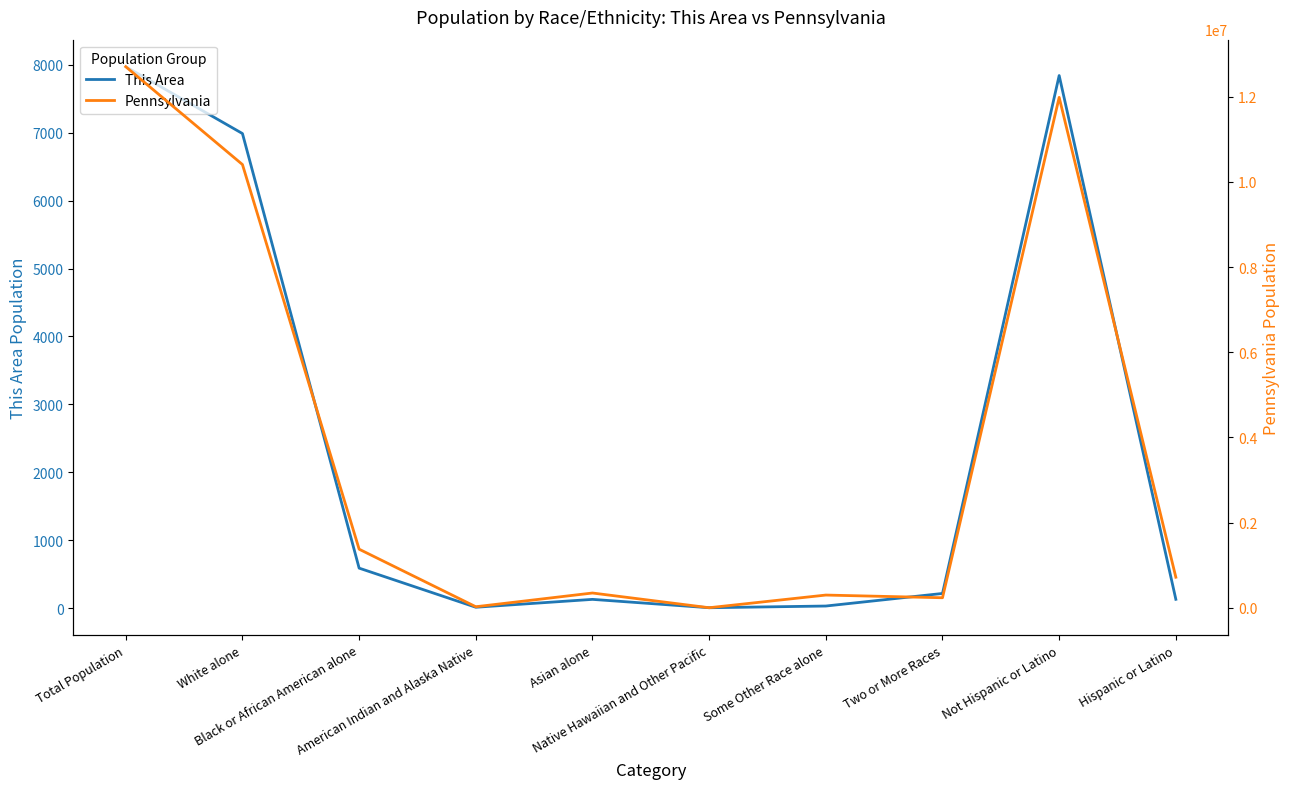

What is the sum of all This Area values?

23916